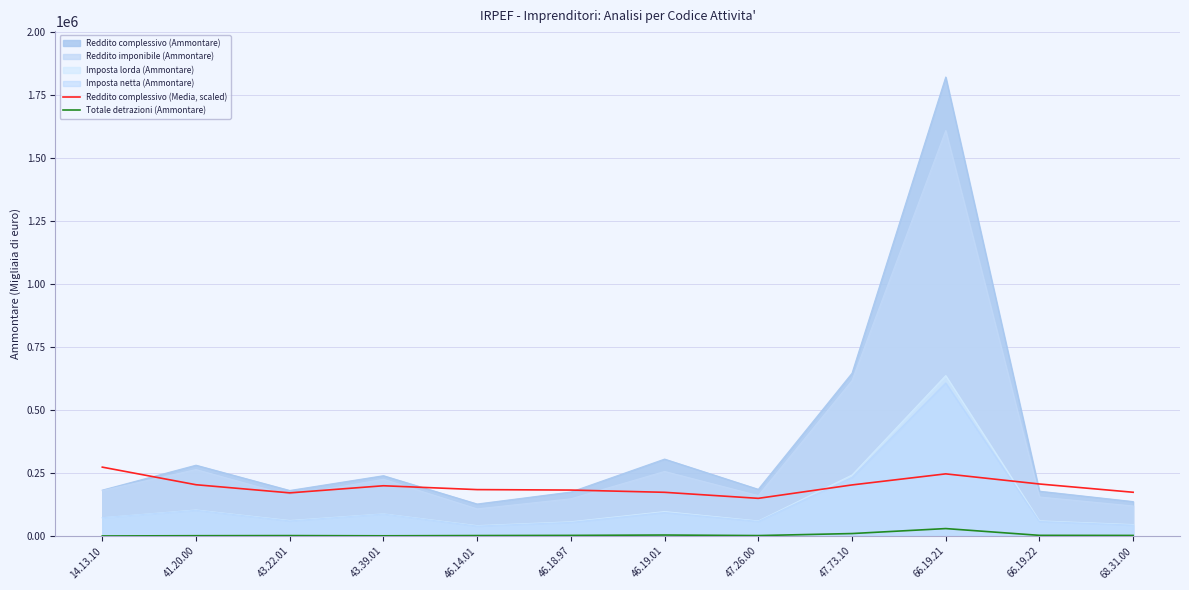

How many interior local peaks does the Reddito complessivo (Media, scaled) series have?

2